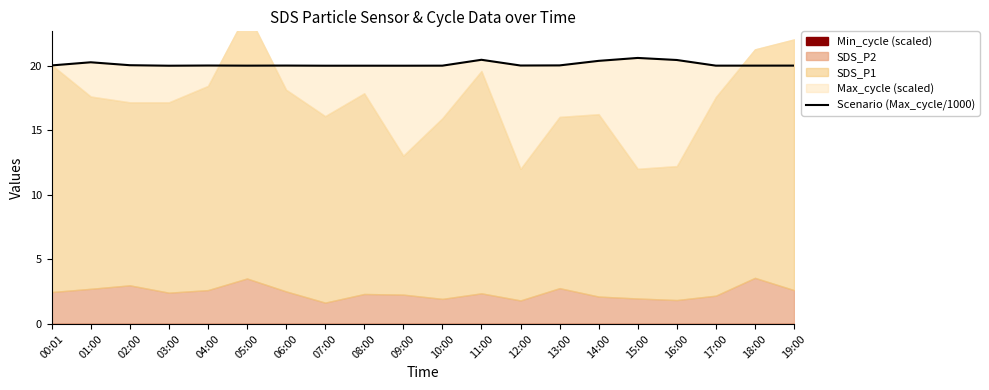

Count the number of categories in the chart.

20